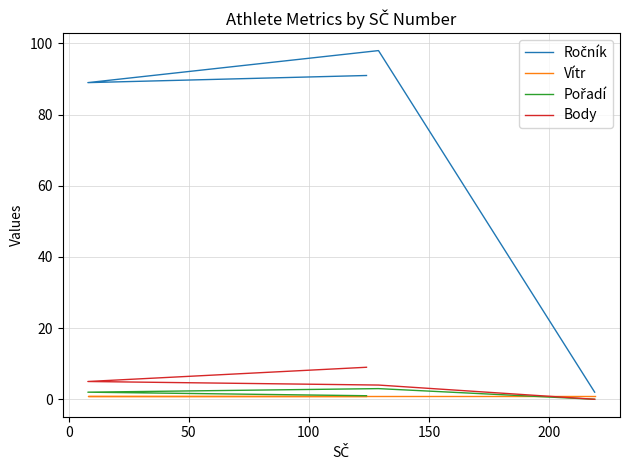

True or false: Body and Ročník intersect in this chart.

False